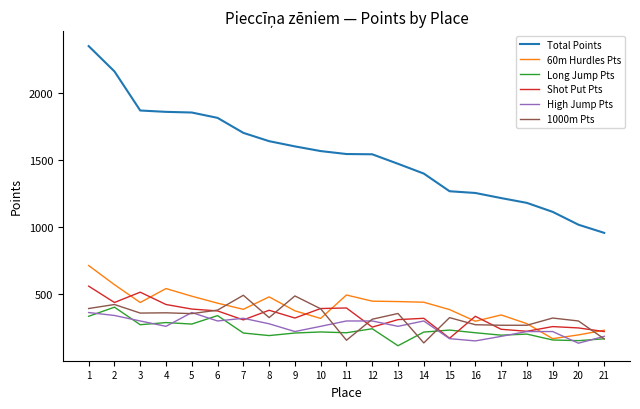

What is the sum of the Long Jump Pts values at 8 and 5?

462